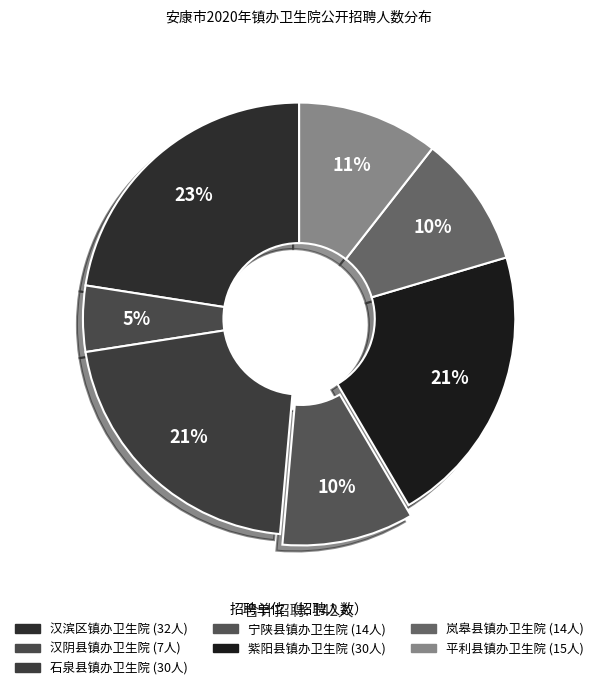

To the nearest percent, what portion does 汉滨区镇办卫生院 represent?

23%